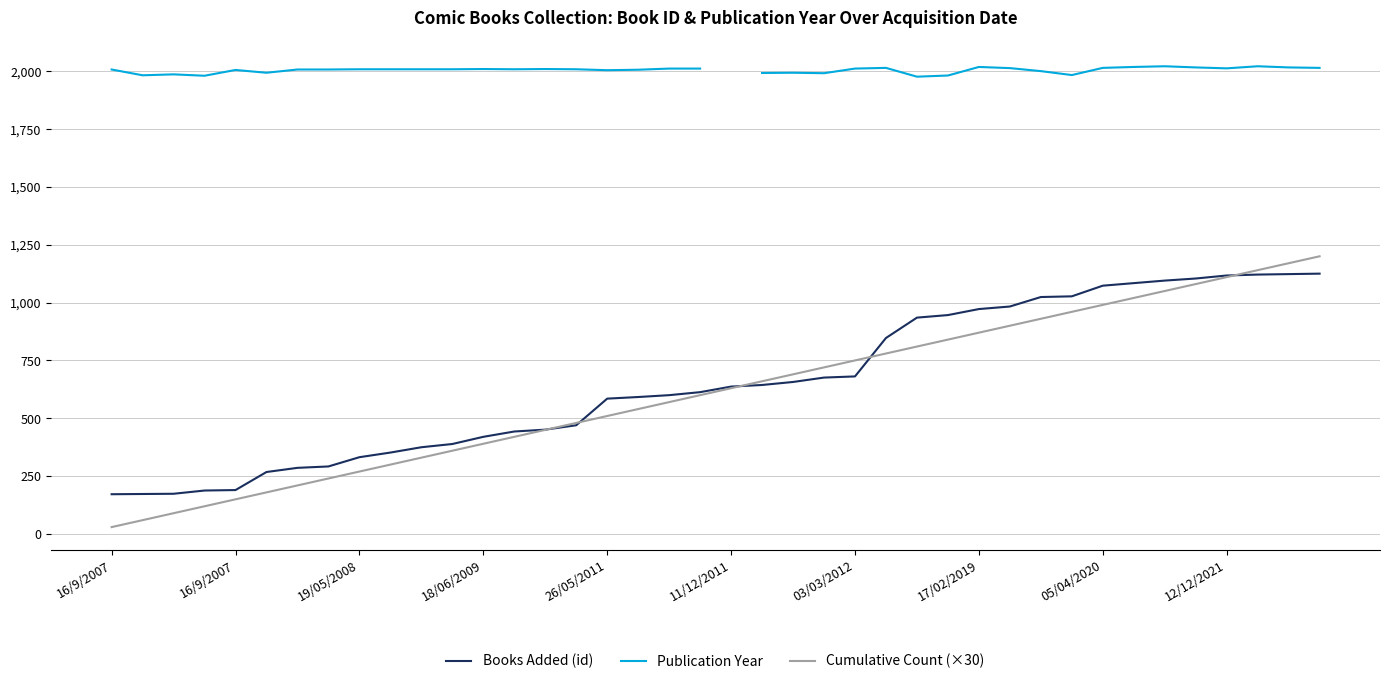

Is the value of Publication Year at 37 greater than the value of Books Added (id) at 12?

Yes